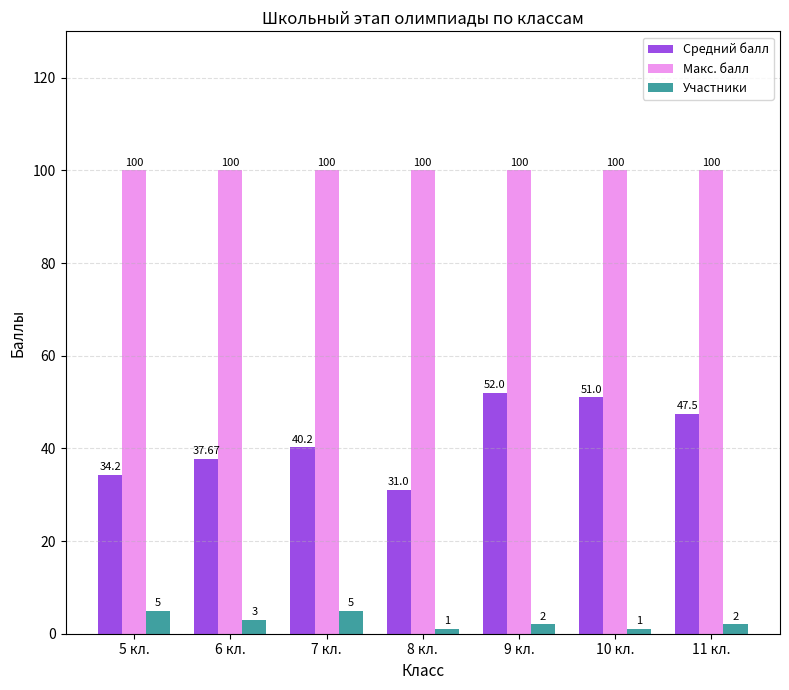

What is the greatest value displayed?

100.0